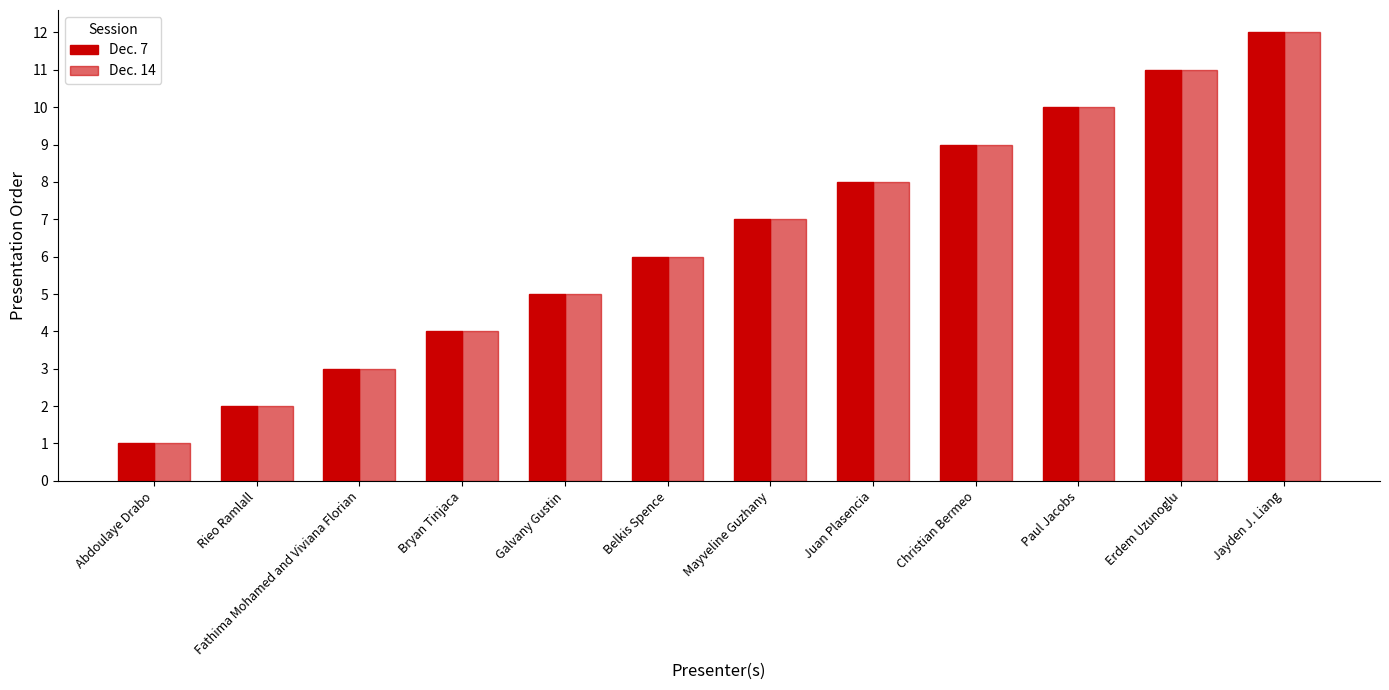

Are the bars horizontal?

No